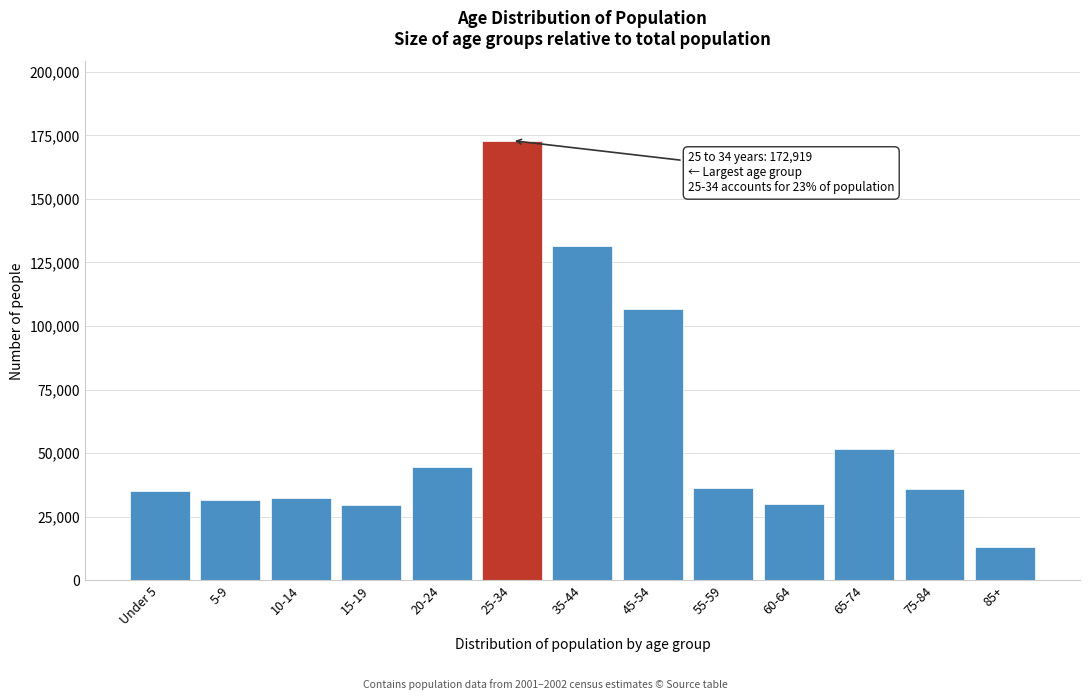

Which label corresponds to the smallest value in the chart?

85+